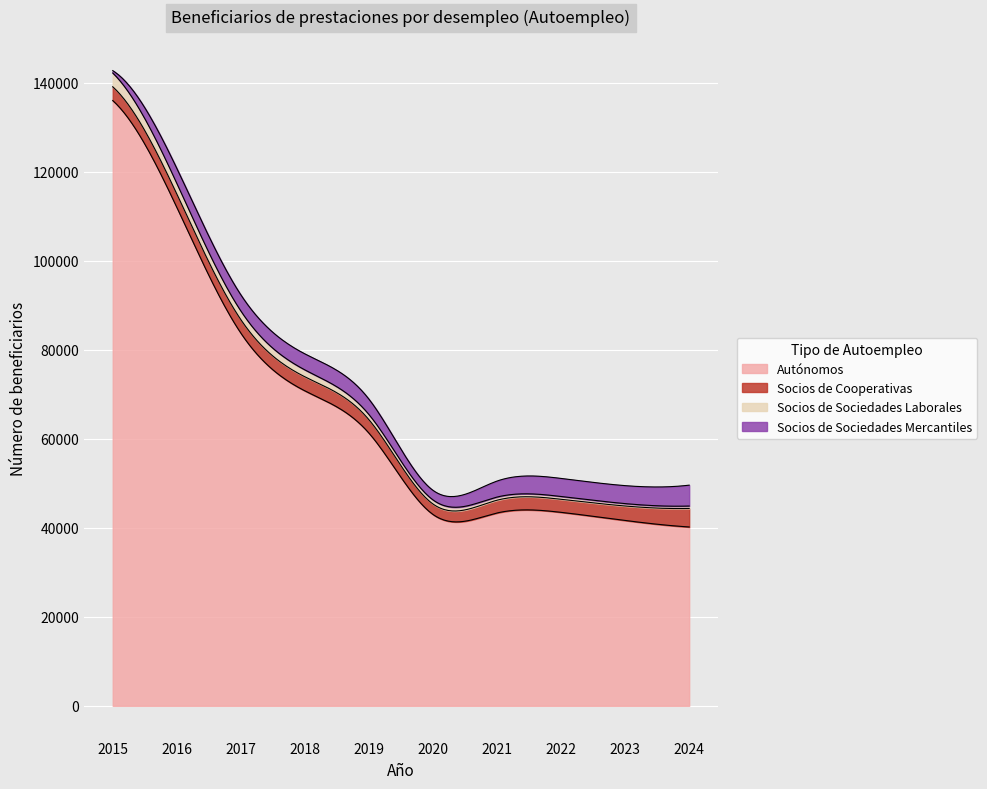

What is the difference between the highest and lowest values at 2020?

42085